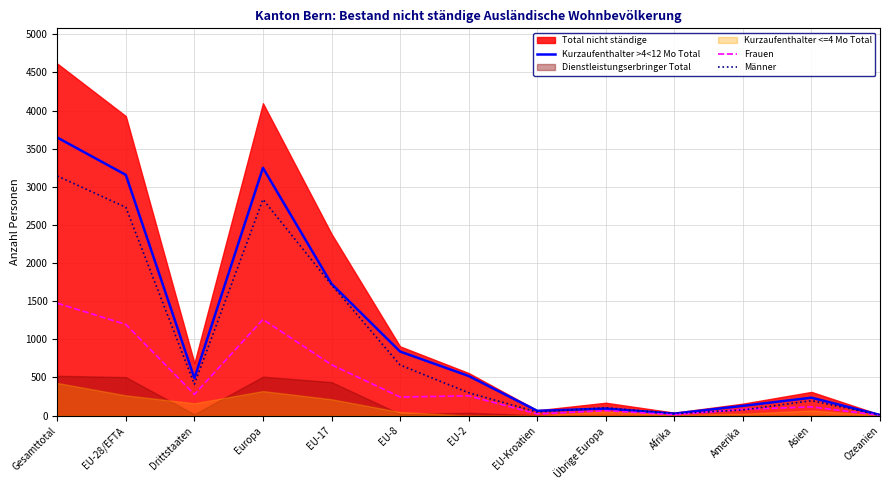

What is the value of the Männer point at the 7th from the left?

300